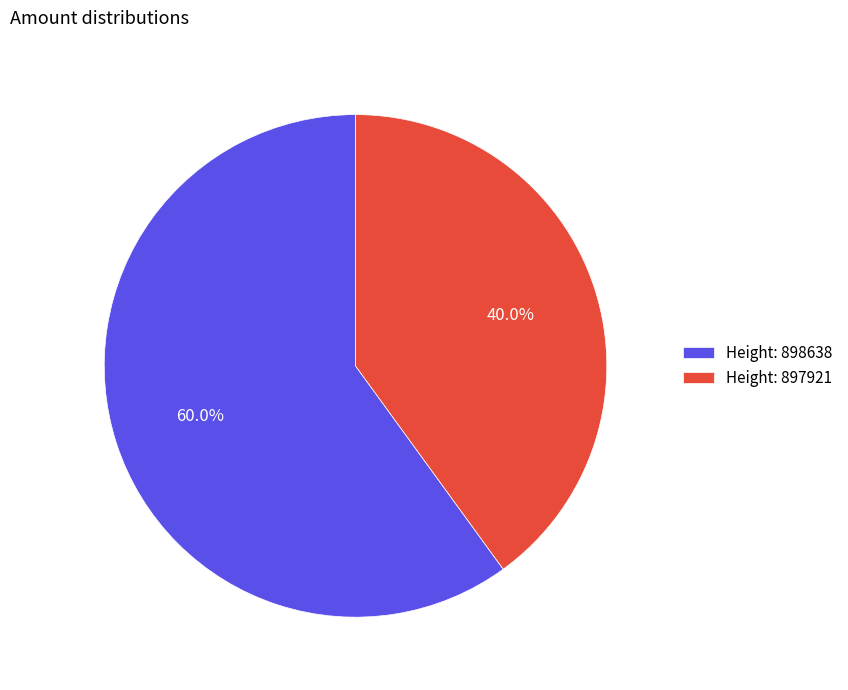

Rank the categories by value from lowest to highest.

Height: 897921, Height: 898638